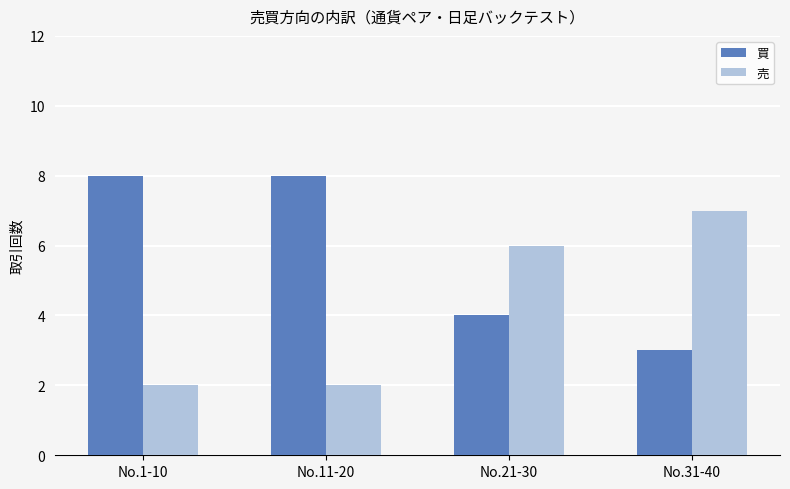

Rank the series by their average value, from highest to lowest.

買, 売